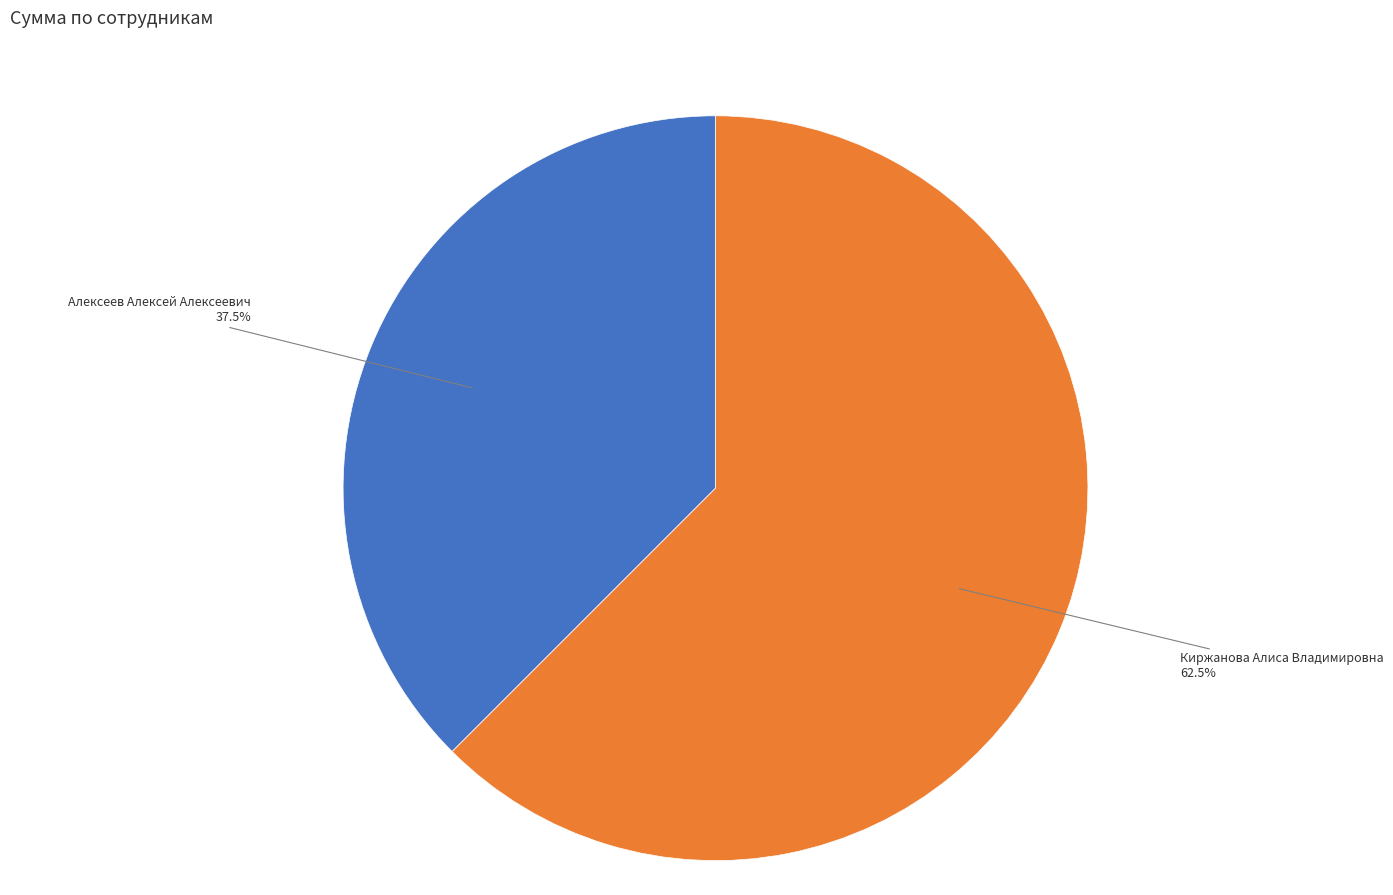

How many slices are in this pie chart?

2